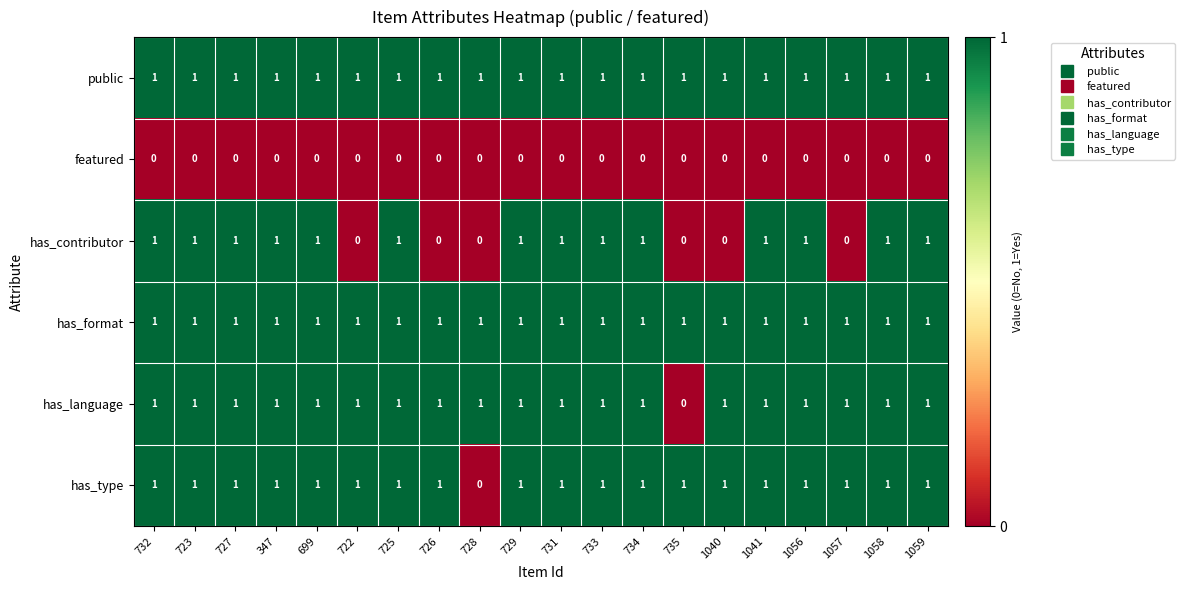

What is the total value across all series at 735?

3